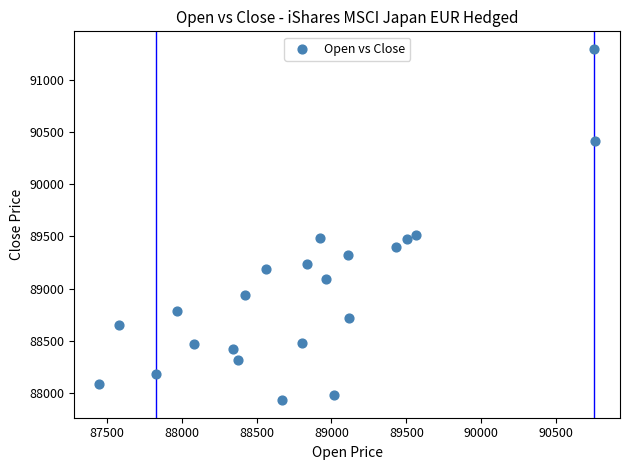

What is the range of Y values (max minus min)?

3370